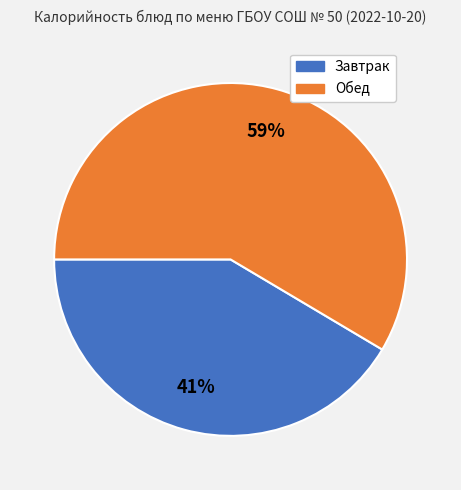

Which has a higher value, Обед or Завтрак?

Обед